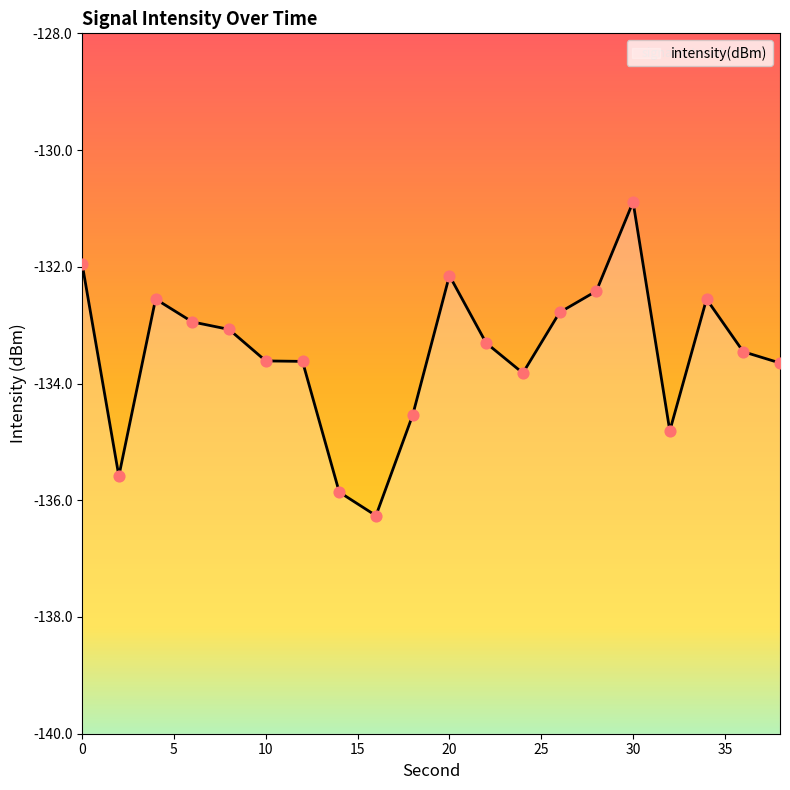

Between 26 and 10, which is larger?

26